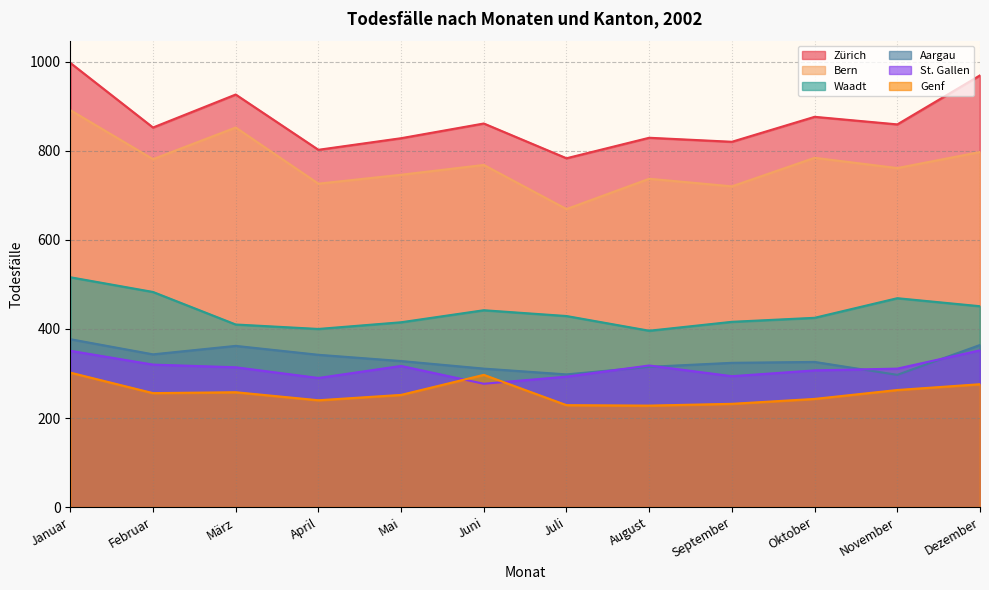

What is the difference between the second highest and minimum values in the St. Gallen series?

74